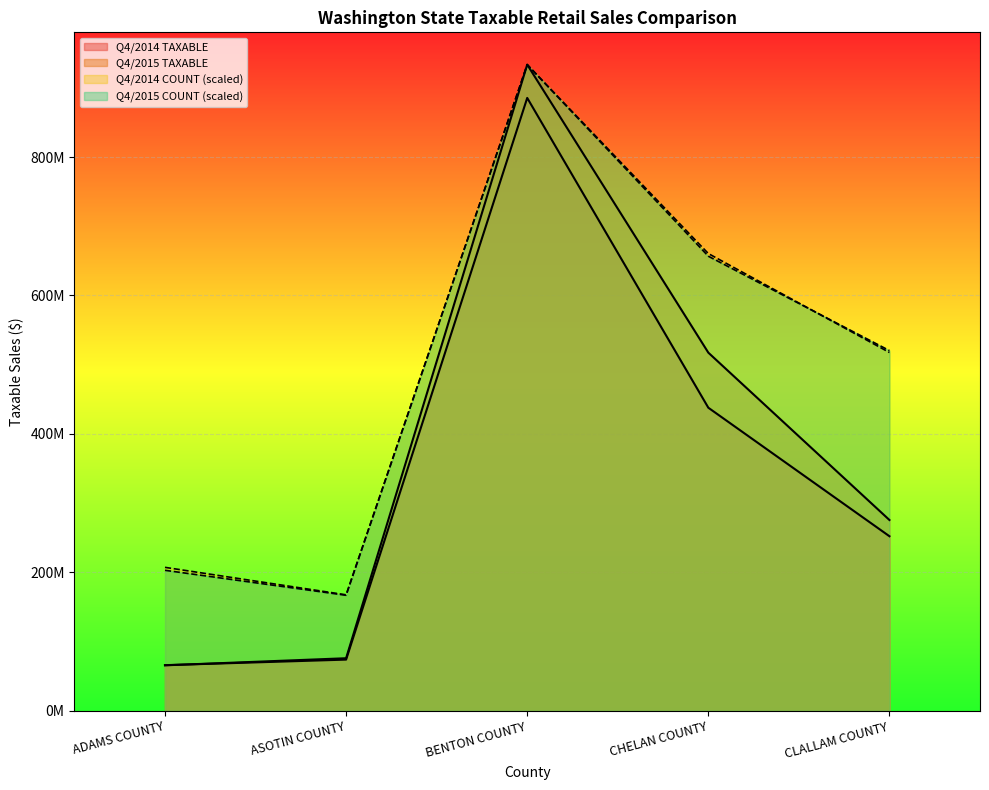

What is the label of the 4th point from the left?

CHELAN COUNTY